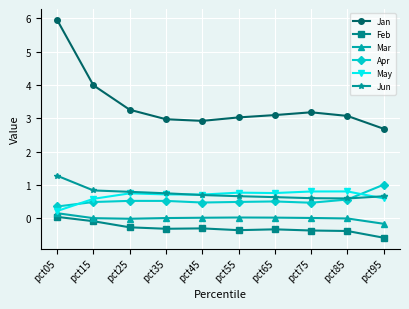

The Jan series shows 3.1 at pct65. True or false?

True